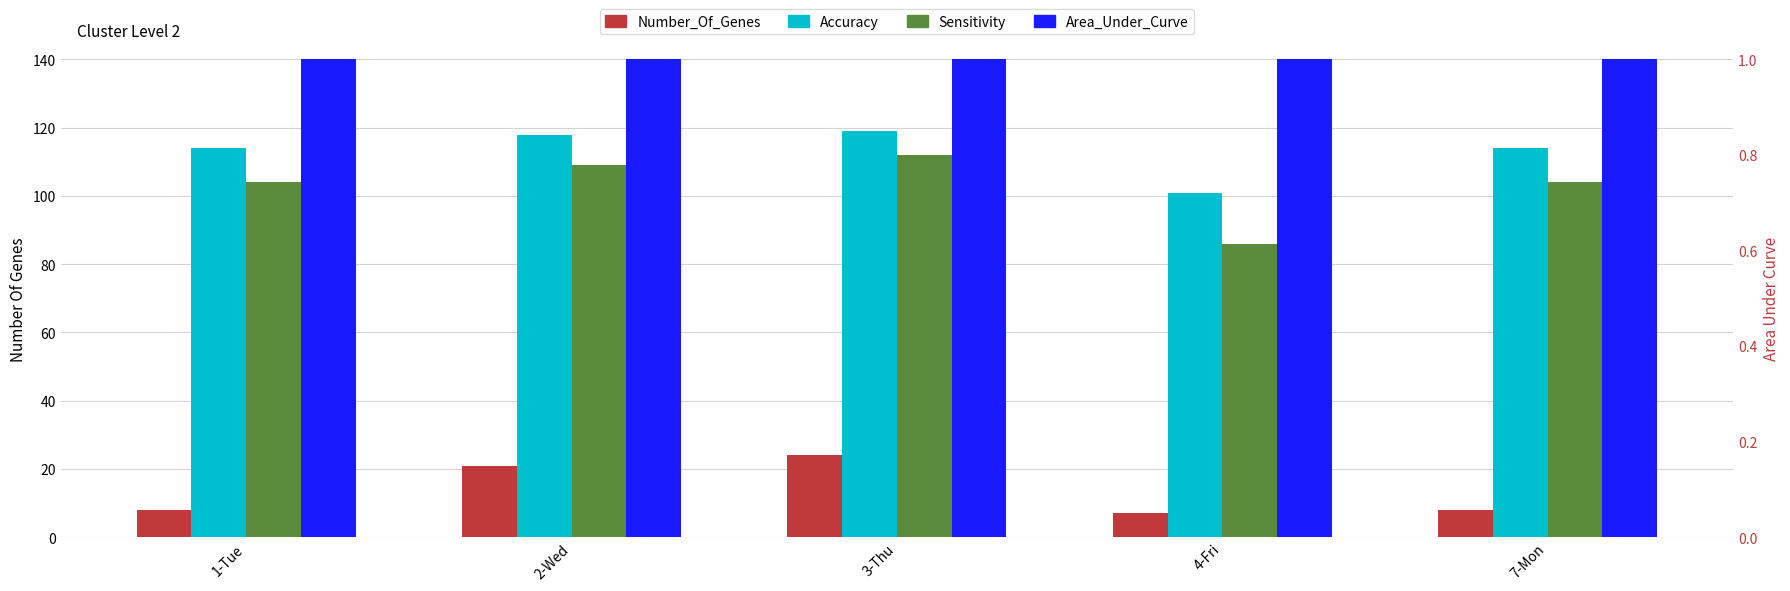

The value of Area_Under_Curve at 1-Tue is 72. True or false?

False